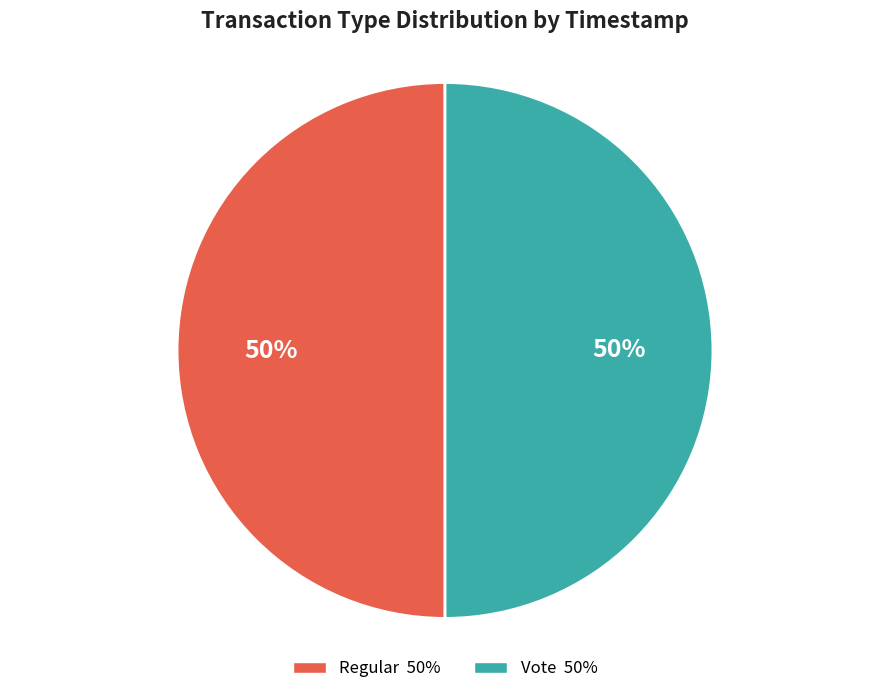

To the nearest percent, what portion does Regular represent?

50%